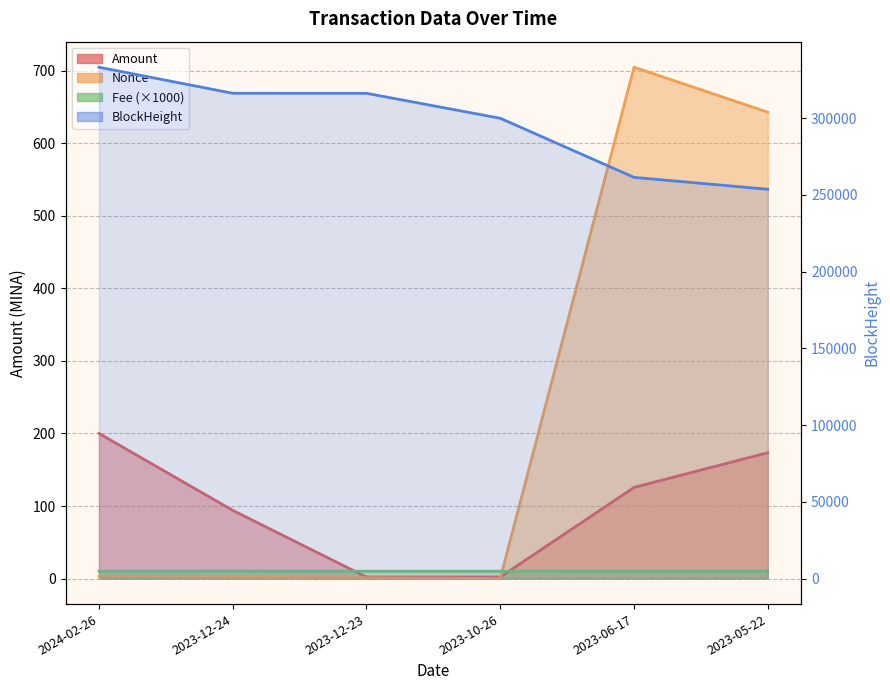

Where is the first local maximum for Nonce?

2023-06-17